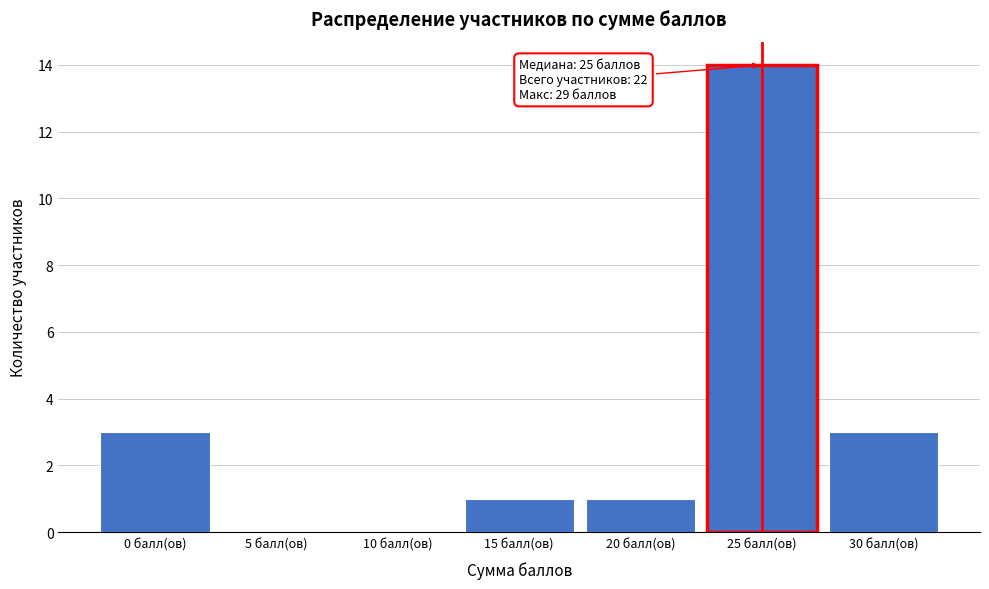

Which range on the x-axis has the tallest bar?

22.5 to 27.5